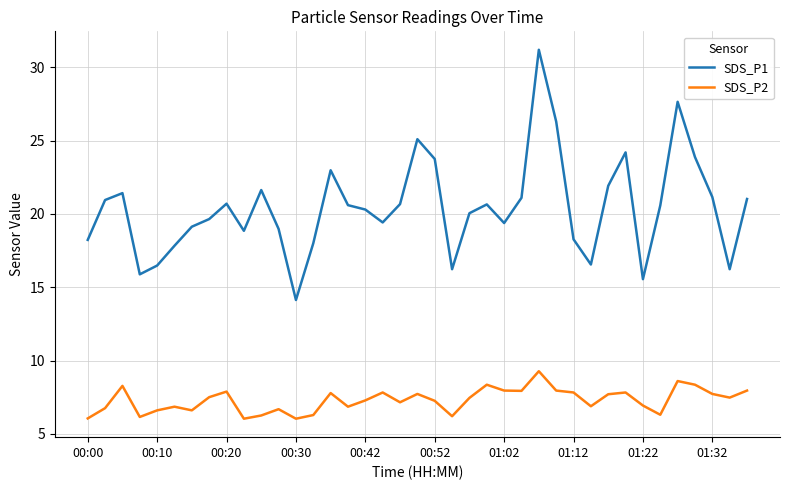

What is the maximum value shown in the chart?

31.2